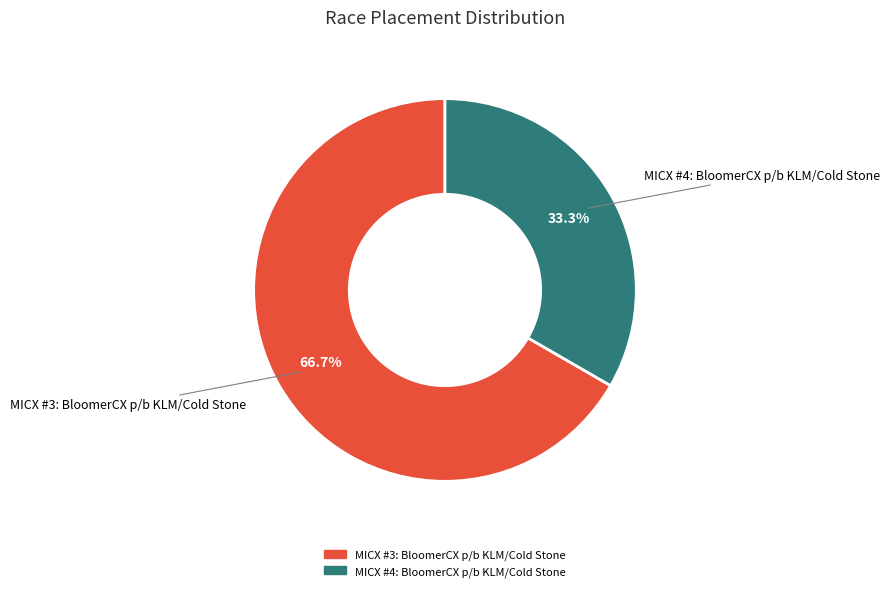

To the nearest percent, what portion does MICX #4: BloomerCX p/b KLM/Cold Stone represent?

33%